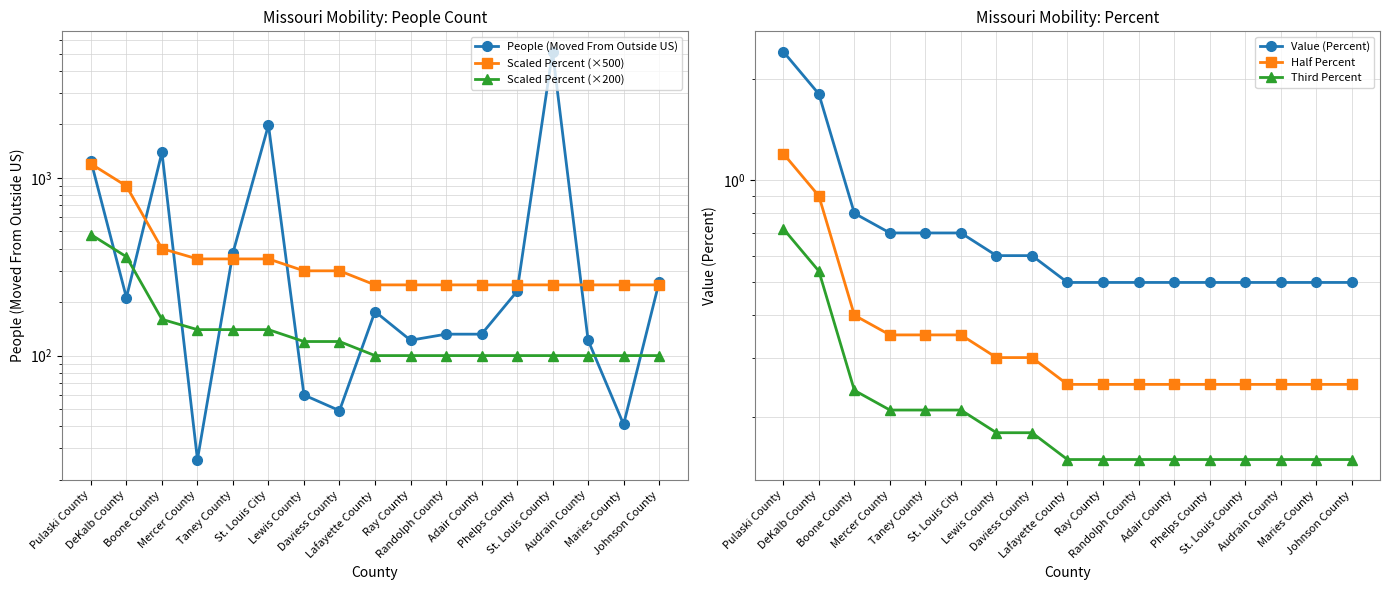

True or false: Half Percent has a value of 0.3 at St. Louis City.

True